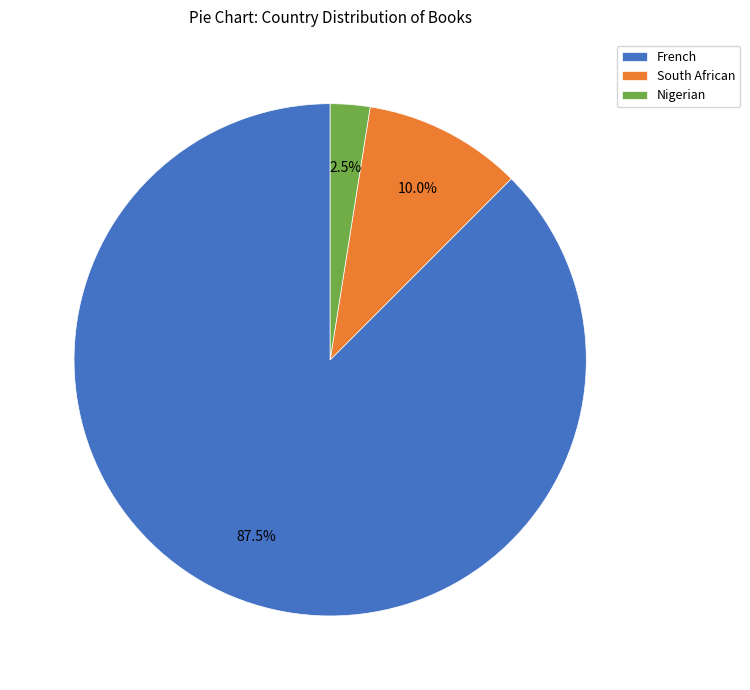

Rank the categories by value from lowest to highest.

Nigerian, South African, French